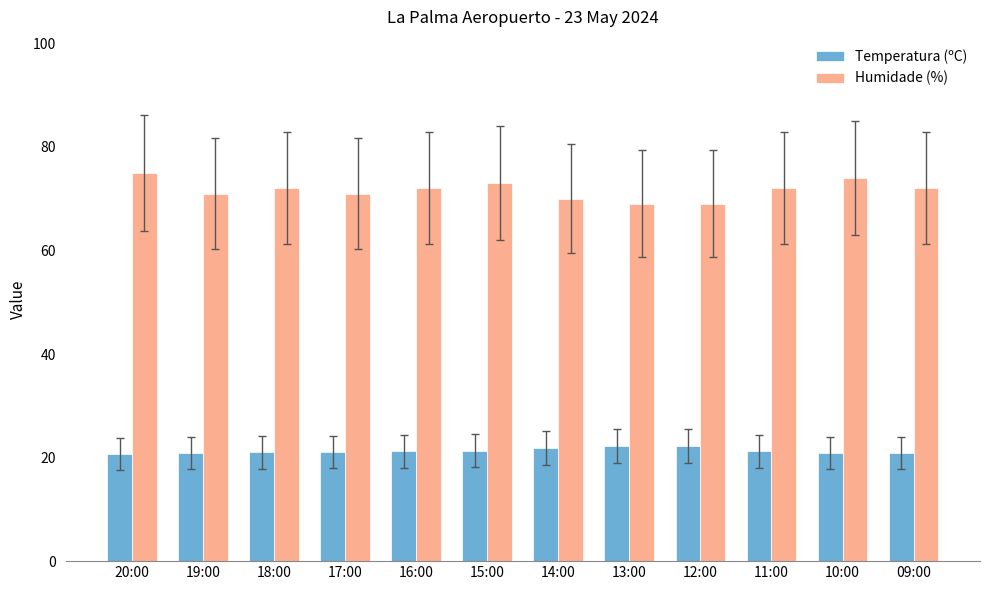

Which series has the largest range (max minus min)?

Humidade (%)